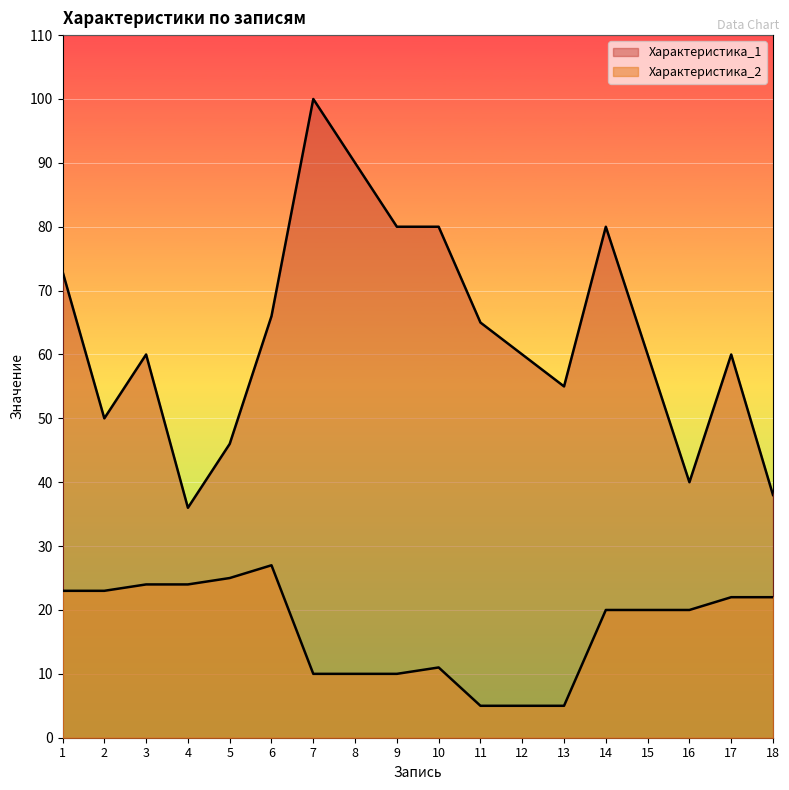

How many interior local valleys does the Характеристика_1 series have?

4